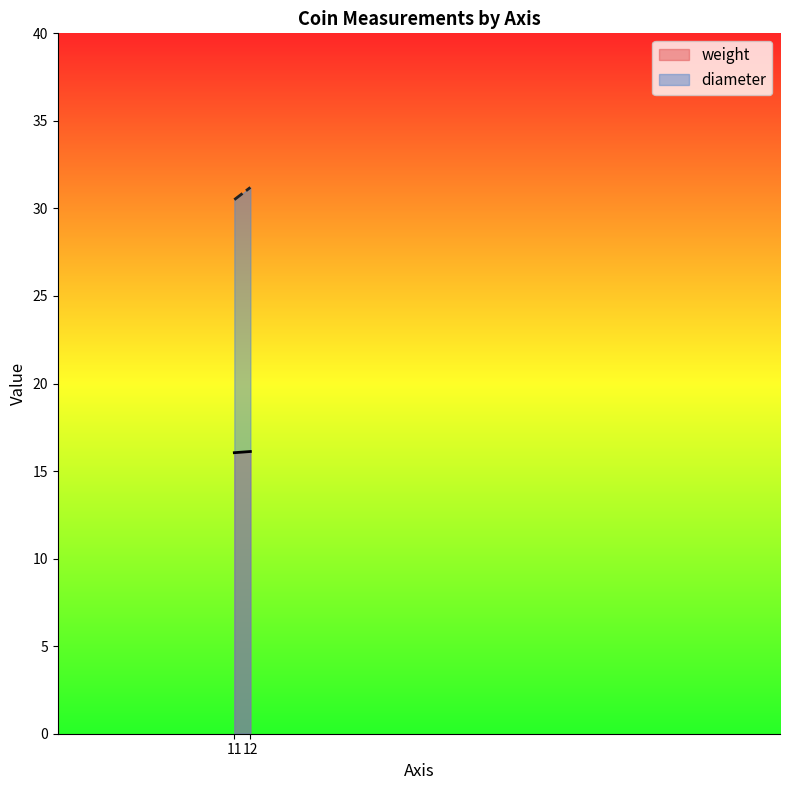

Which category has the lowest value in the weight series?

12